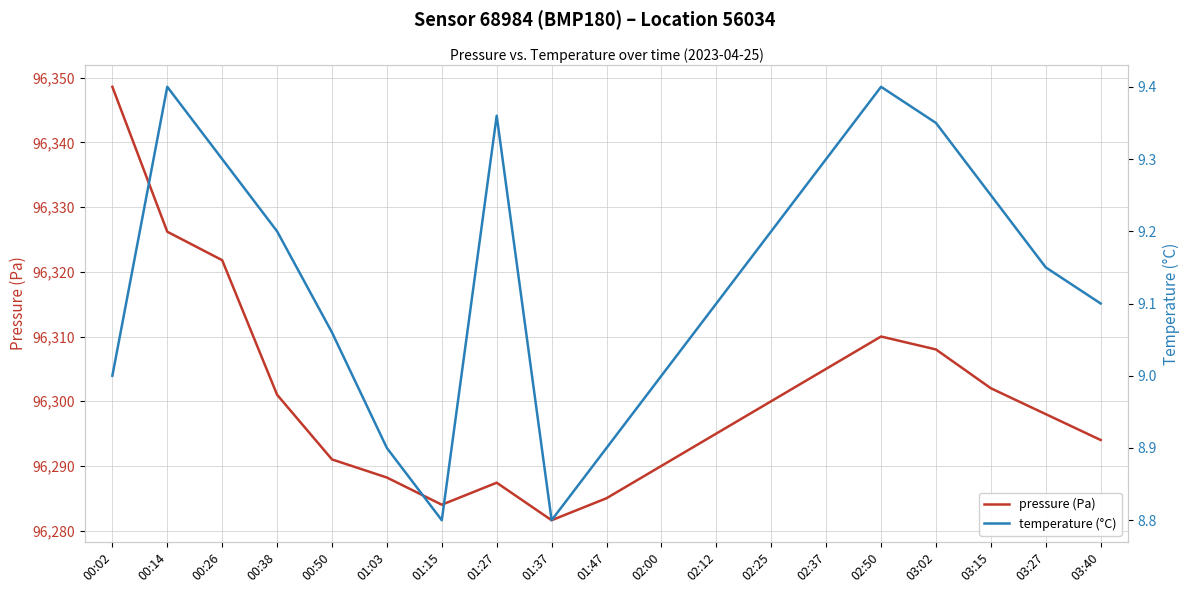

Which has a higher value, 00:14 or 03:15?

00:14